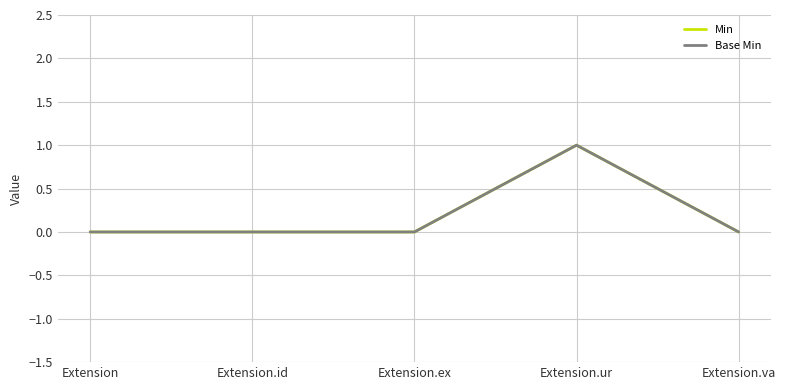

Is it true that Min equals 0 at Extension.id?

True